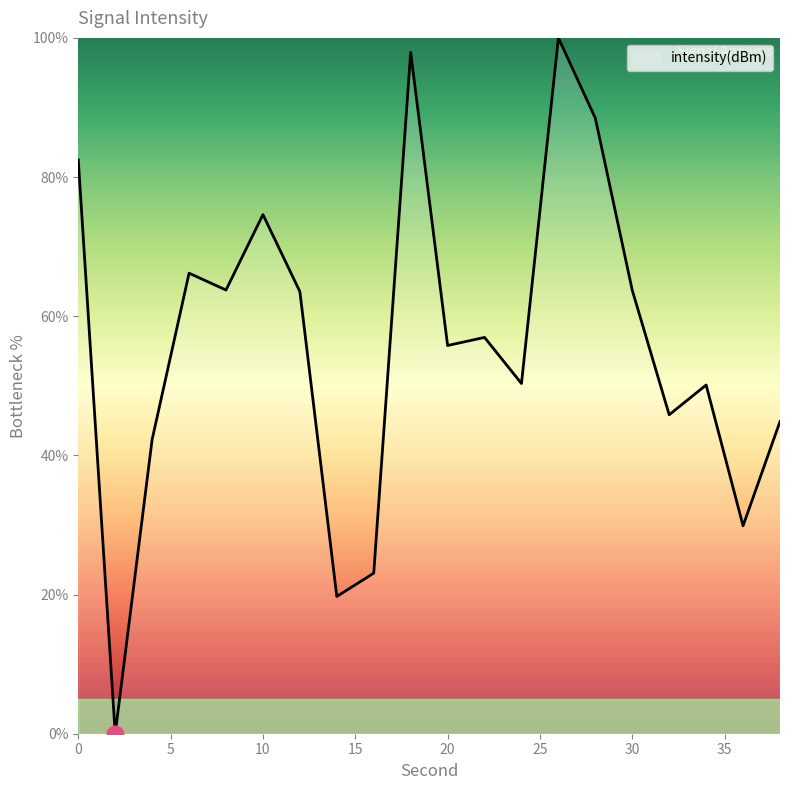

What is the greatest value displayed?

100.0